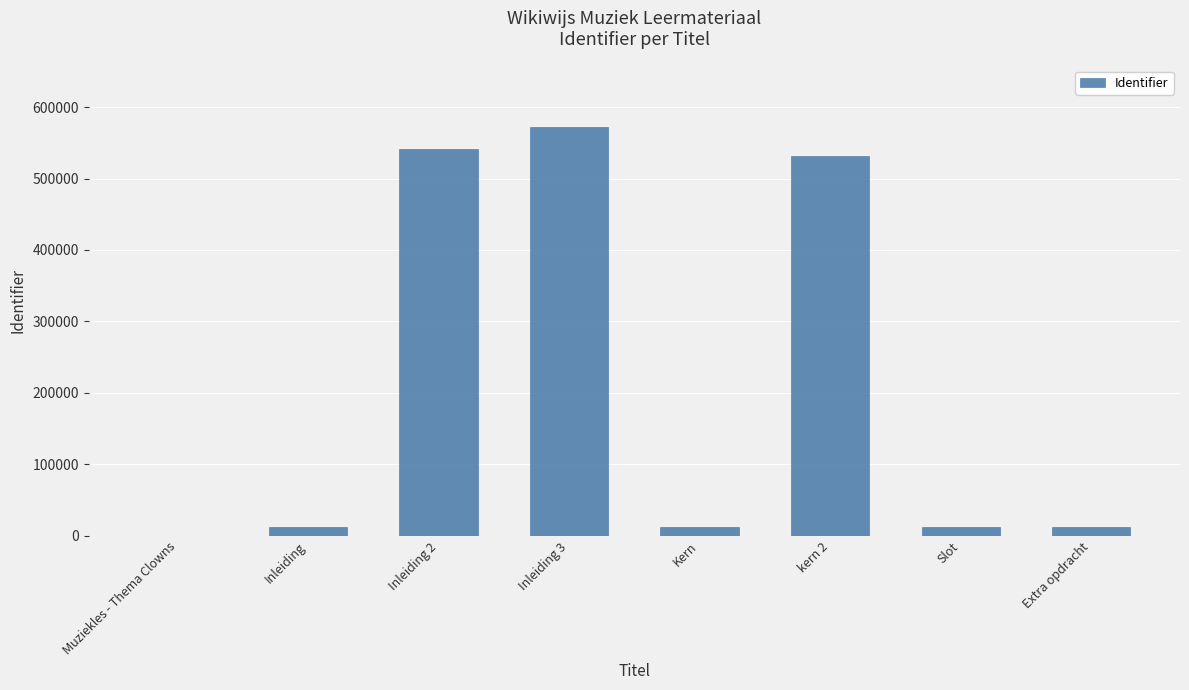

What is the sum of all values?

1695770